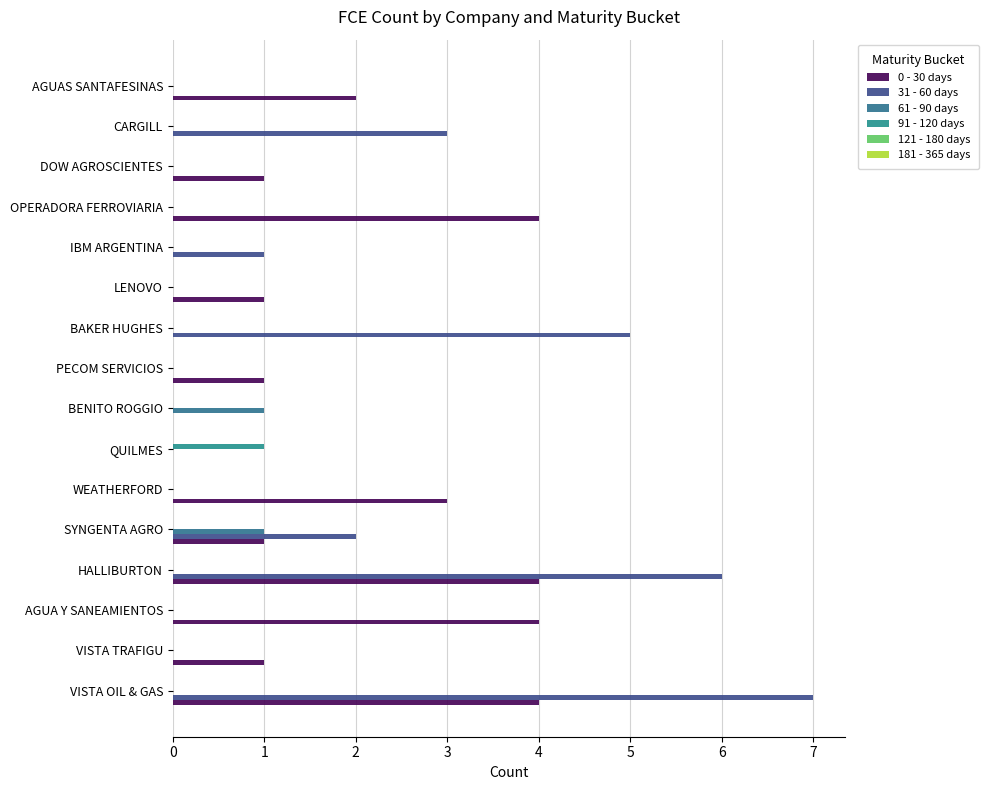

Count the number of categories in the chart.

16